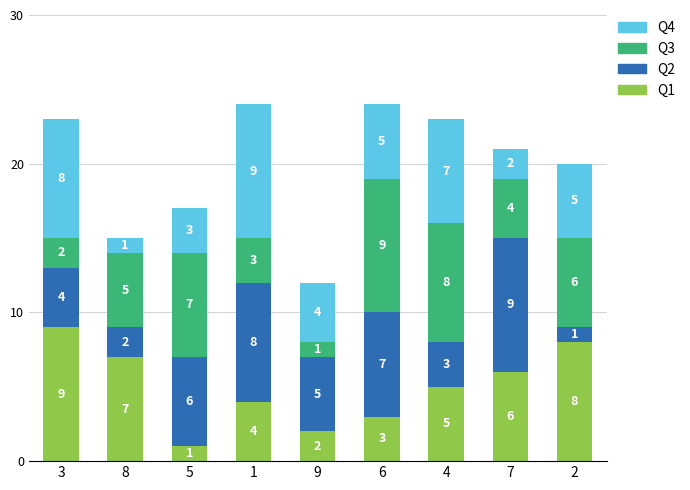

How many bars are there in total?

9